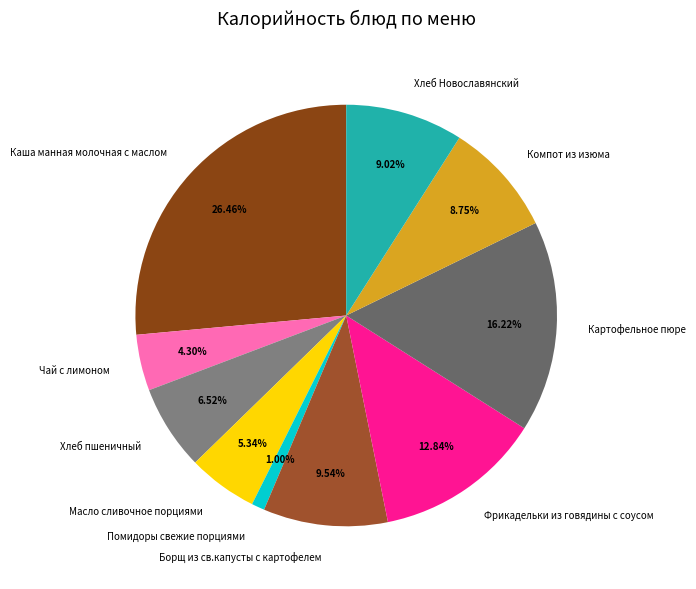

Which has a higher value, Масло сливочное порциями or Хлеб Новославянский?

Хлеб Новославянский